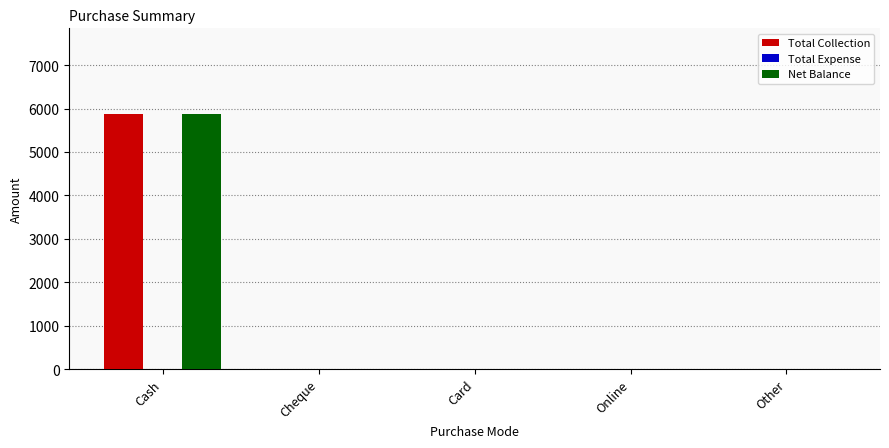

Reading right to left, list all the values displayed in this chart.

Total Collection: Other=0	Online=0	Card=0	Cheque=0	Cash=5876
Net Balance: Other=0	Online=0	Card=0	Cheque=0	Cash=5876